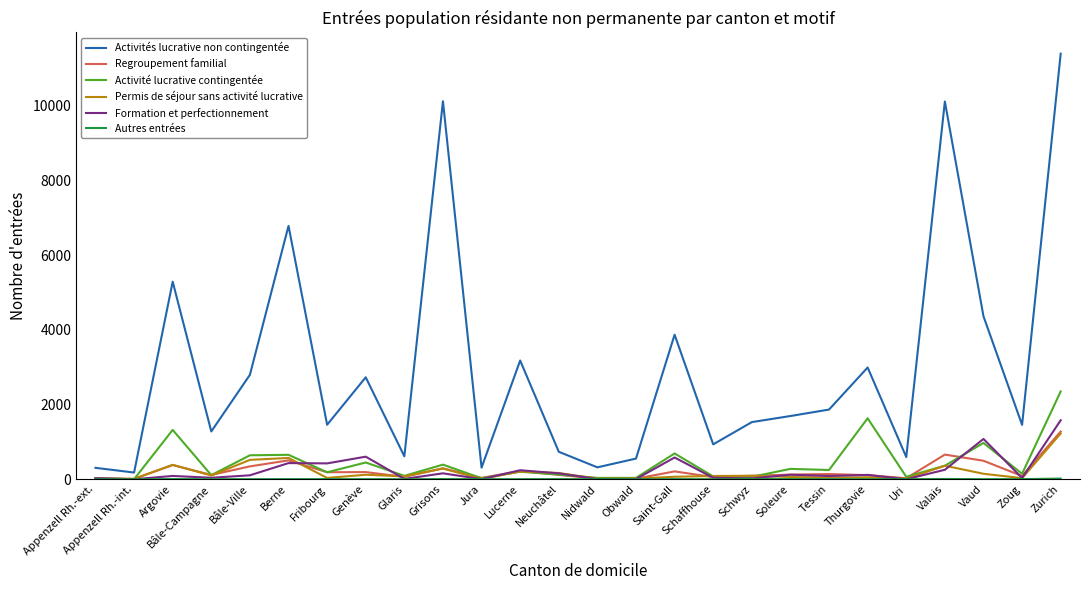

True or false: Permis de séjour sans activité lucrative has more than 2 interior local peaks.

True